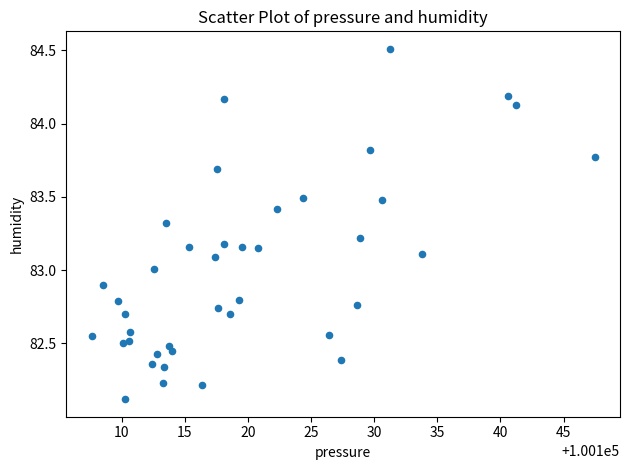

What is the range of Y values (max minus min)?

2.4